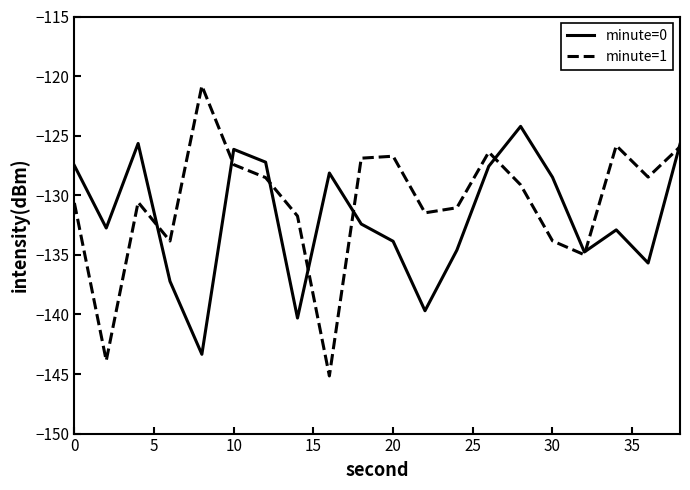

Rank the series by their maximum value, from lowest to highest.

minute=0, minute=1